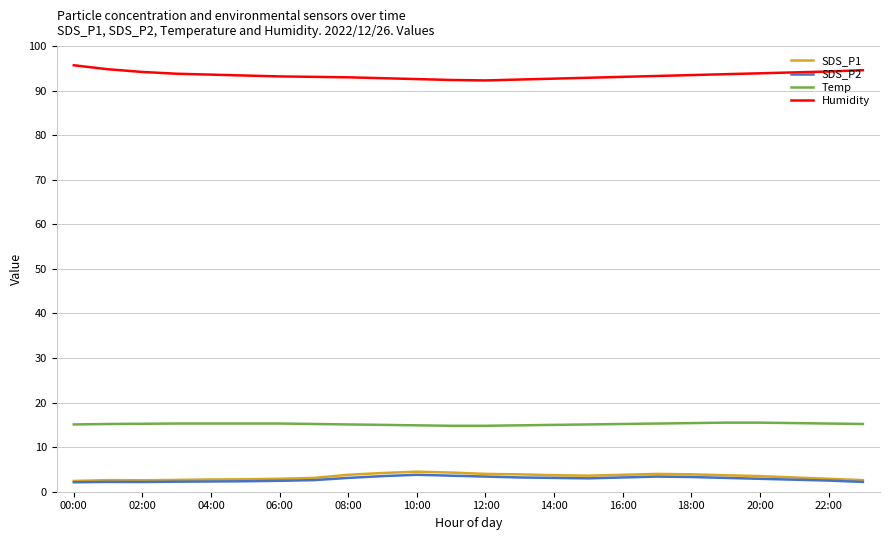

Which series has the largest total across all categories?

Humidity